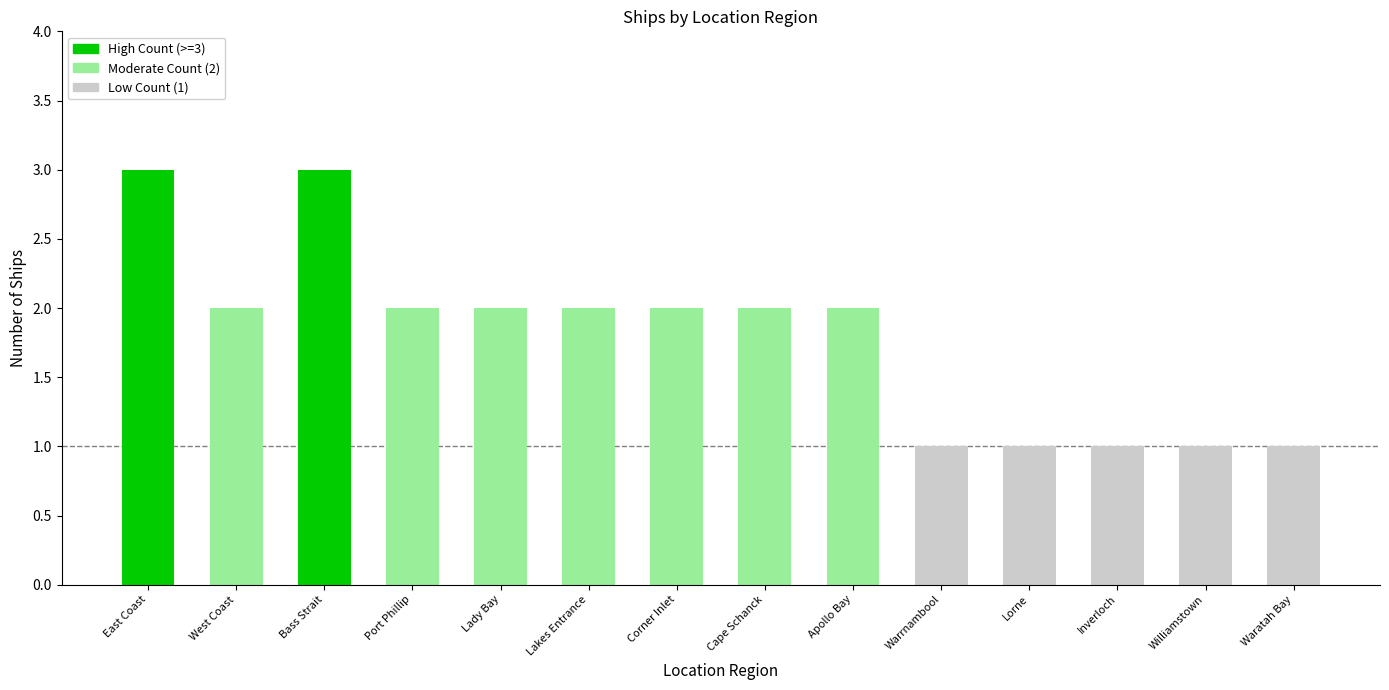

How many distinct data groups are displayed?

1